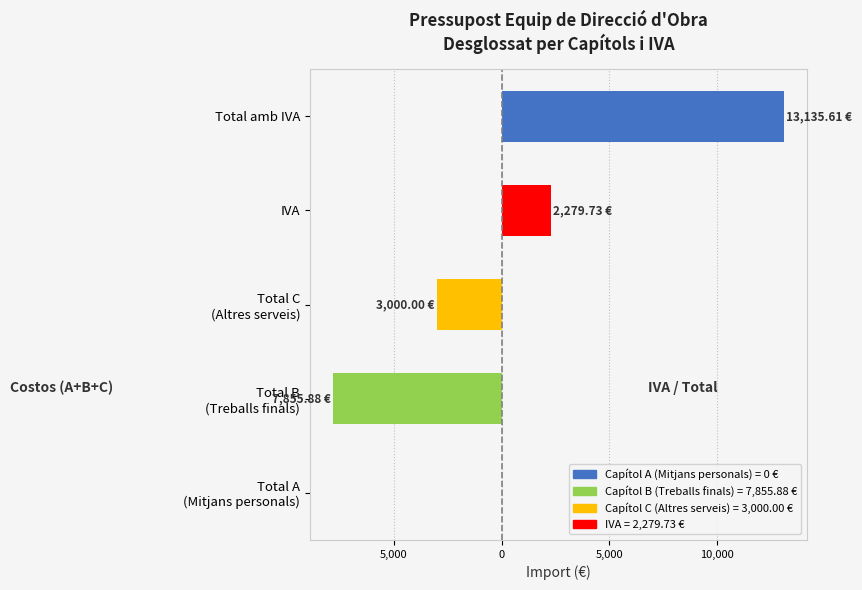

What is the average value of the IVA / Total amb IVA series?

3083.1